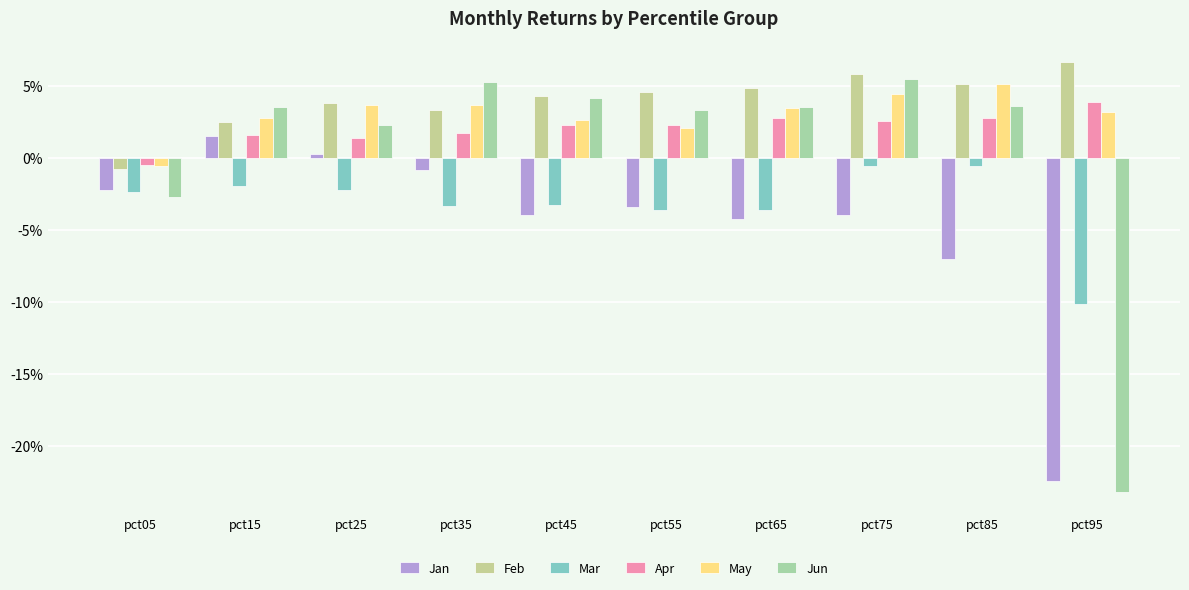

Does the chart contain stacked bars?

No